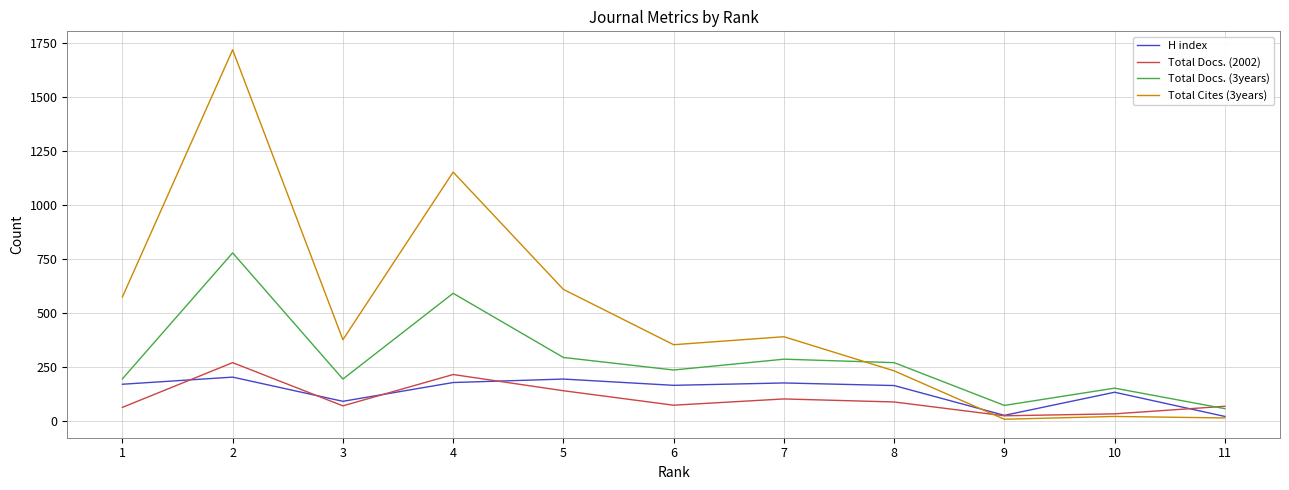

Where is Total Docs. (2002) nearest to the value 146?

5